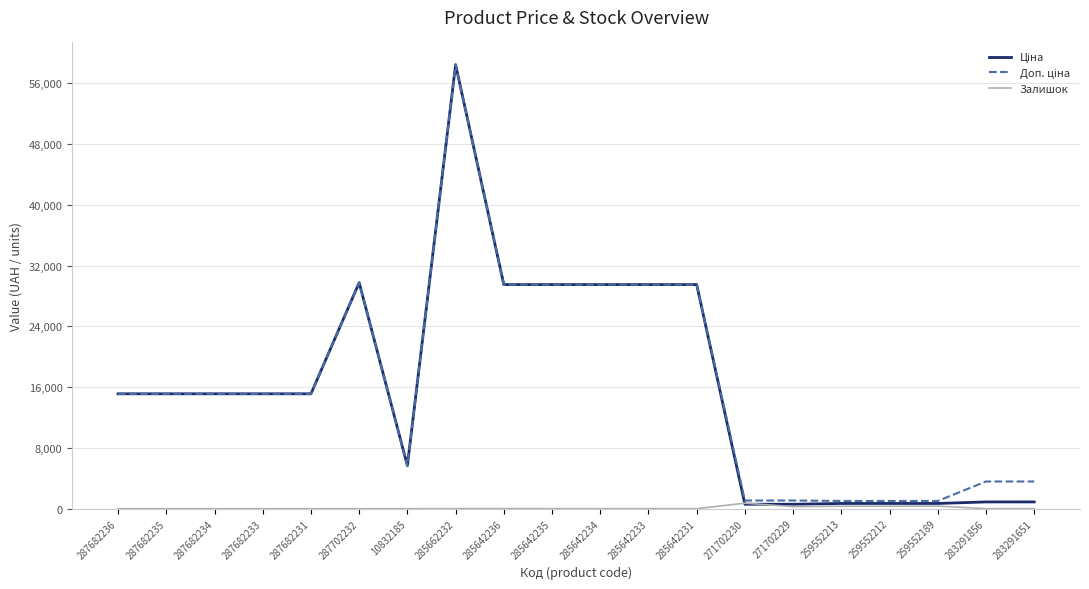

What is the difference between the highest and lowest values at 287682233?

15120.0